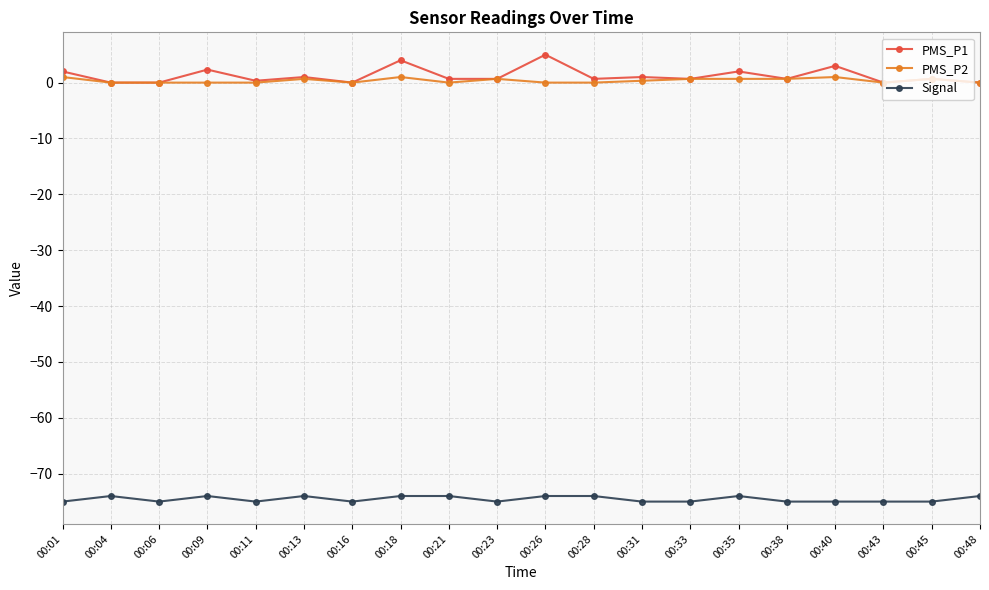

True or false: Signal and PMS_P1 cross at least once.

False